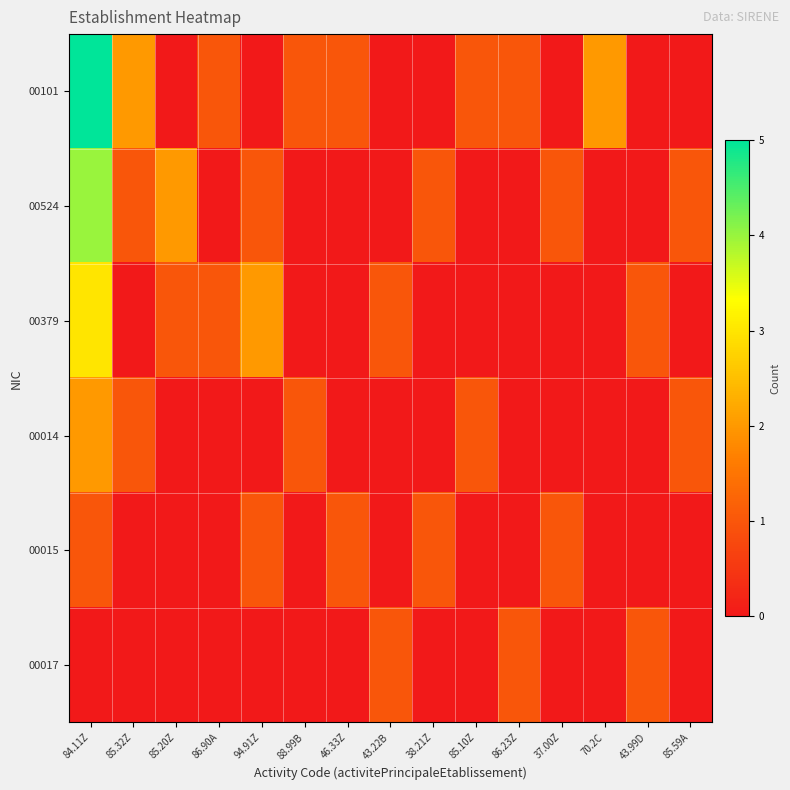

Reading left to right, transcribe all the data shown in this chart.

00101: 84.11Z=5	85.32Z=2	85.20Z=0	86.90A=1	94.91Z=0	88.99B=1	46.33Z=1	43.22B=0	38.21Z=0	85.10Z=1	86.23Z=1	37.00Z=0	70.2C=2	43.99D=0	85.59A=0
00524: 84.11Z=4	85.32Z=1	85.20Z=2	86.90A=0	94.91Z=1	88.99B=0	46.33Z=0	43.22B=0	38.21Z=1	85.10Z=0	86.23Z=0	37.00Z=1	70.2C=0	43.99D=0	85.59A=1
00379: 84.11Z=3	85.32Z=0	85.20Z=1	86.90A=1	94.91Z=2	88.99B=0	46.33Z=0	43.22B=1	38.21Z=0	85.10Z=0	86.23Z=0	37.00Z=0	70.2C=0	43.99D=1	85.59A=0
00014: 84.11Z=2	85.32Z=1	85.20Z=0	86.90A=0	94.91Z=0	88.99B=1	46.33Z=0	43.22B=0	38.21Z=0	85.10Z=1	86.23Z=0	37.00Z=0	70.2C=0	43.99D=0	85.59A=1
00015: 84.11Z=1	85.32Z=0	85.20Z=0	86.90A=0	94.91Z=1	88.99B=0	46.33Z=1	43.22B=0	38.21Z=1	85.10Z=0	86.23Z=0	37.00Z=1	70.2C=0	43.99D=0	85.59A=0
00017: 84.11Z=0	85.32Z=0	85.20Z=0	86.90A=0	94.91Z=0	88.99B=0	46.33Z=0	43.22B=1	38.21Z=0	85.10Z=0	86.23Z=1	37.00Z=0	70.2C=0	43.99D=1	85.59A=0